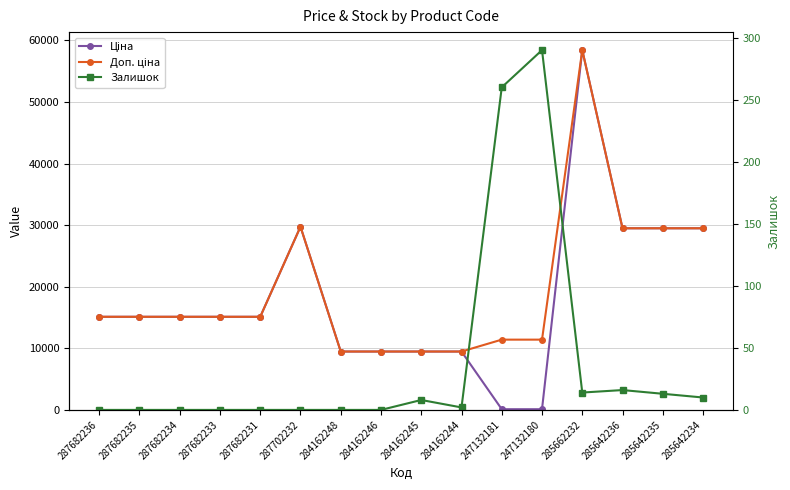

What are all the series names shown in the legend?

Ціна, Доп. ціна, Залишок